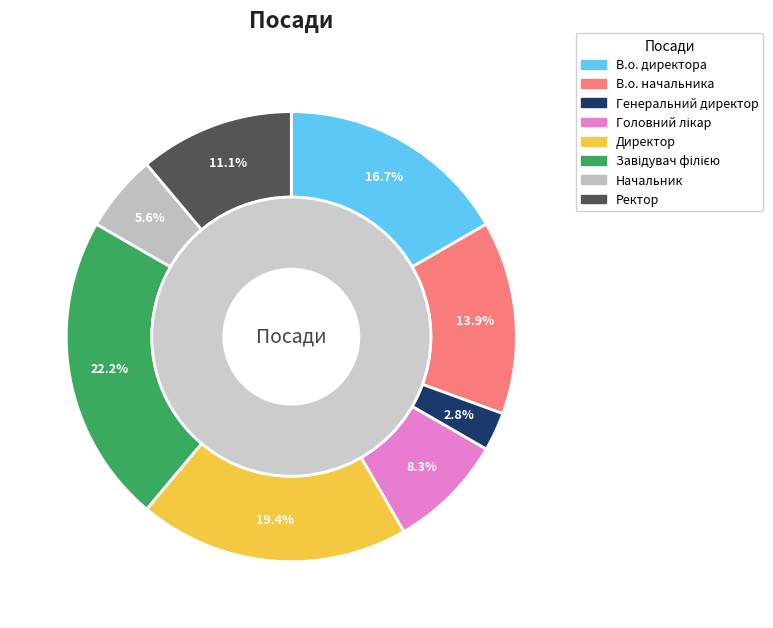

Approximately how many times larger is the value at Завідувач філією compared to Ректор?

2.0